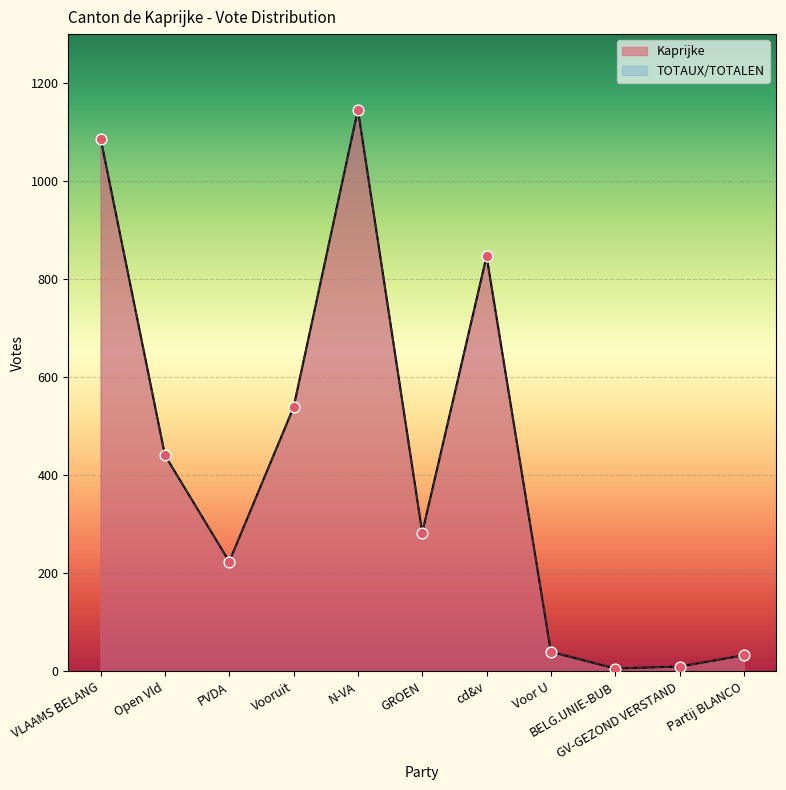

Which series has the largest total across all categories?

Kaprijke